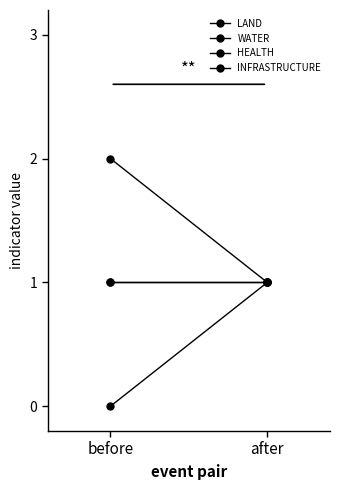

What is the sum of the HEALTH values at before and after?

2